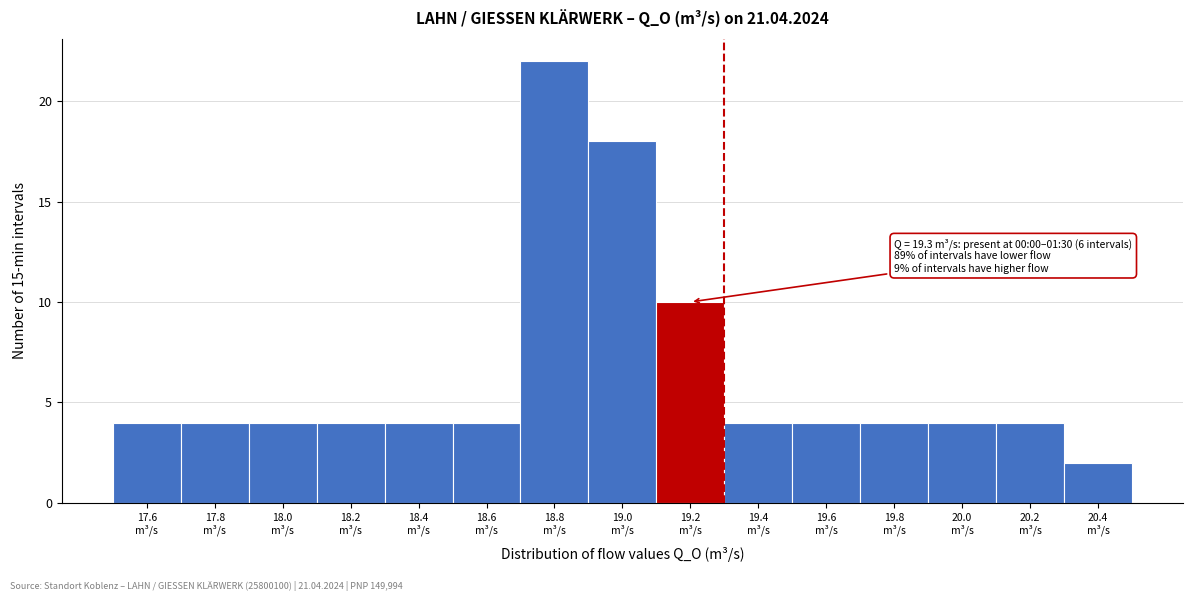

Reading left to right, transcribe all the data shown in this chart.

4	4	4	4	4	4	22	18	10	4	4	4	4	4	2